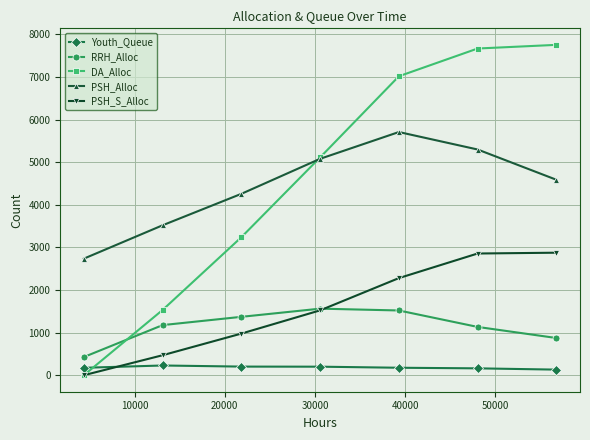

List the series in order of their peak value, lowest first.

Youth_Queue, RRH_Alloc, PSH_S_Alloc, PSH_Alloc, DA_Alloc